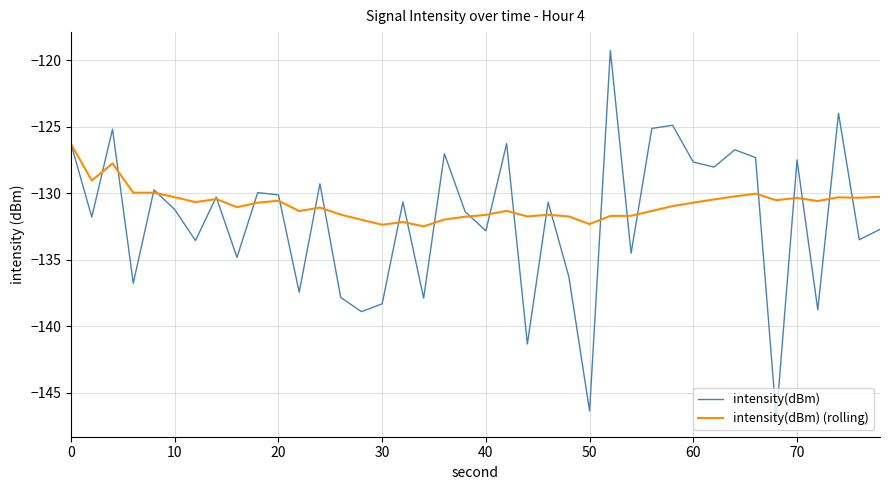

Does the chart display data point markers on the line(s)?

No